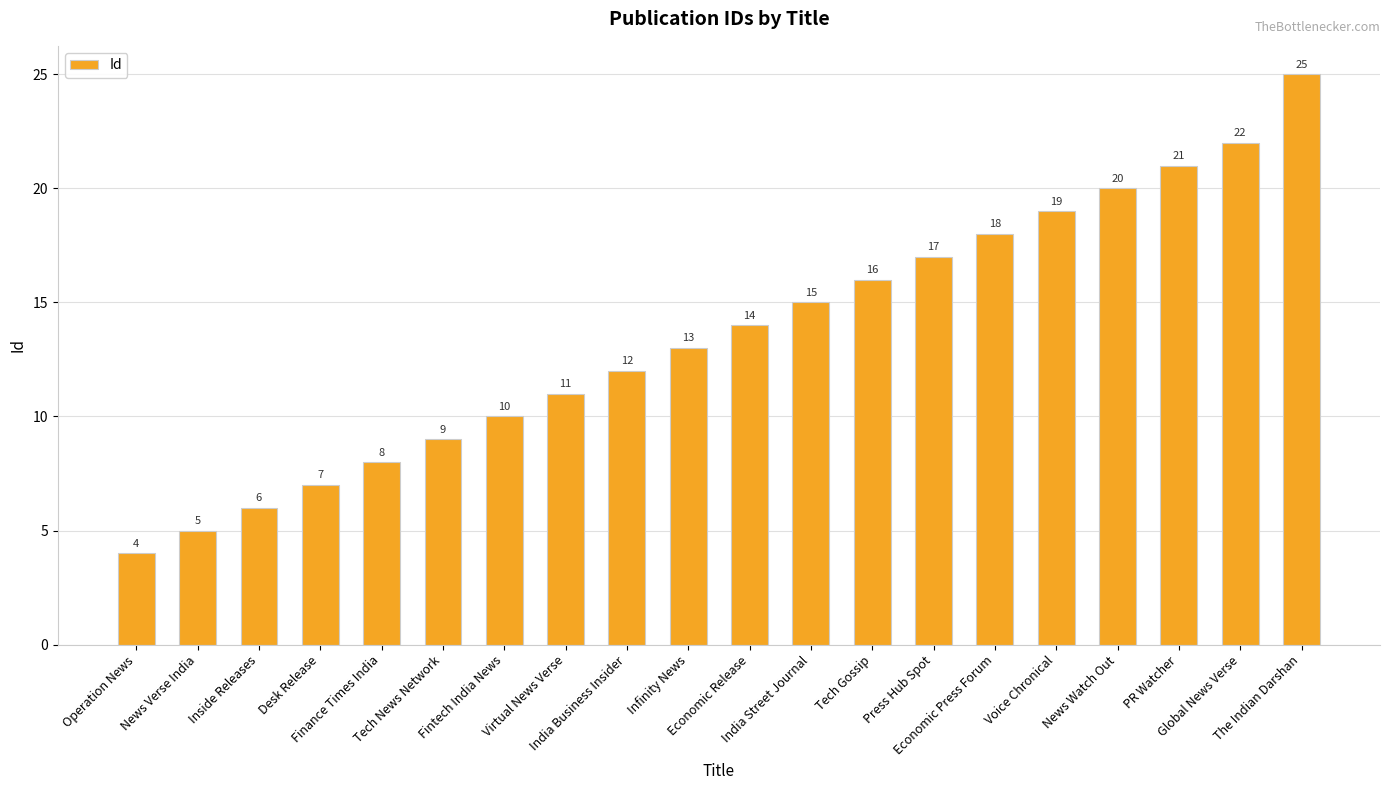

What value does the data have at Tech Gossip, to the nearest 5?

15